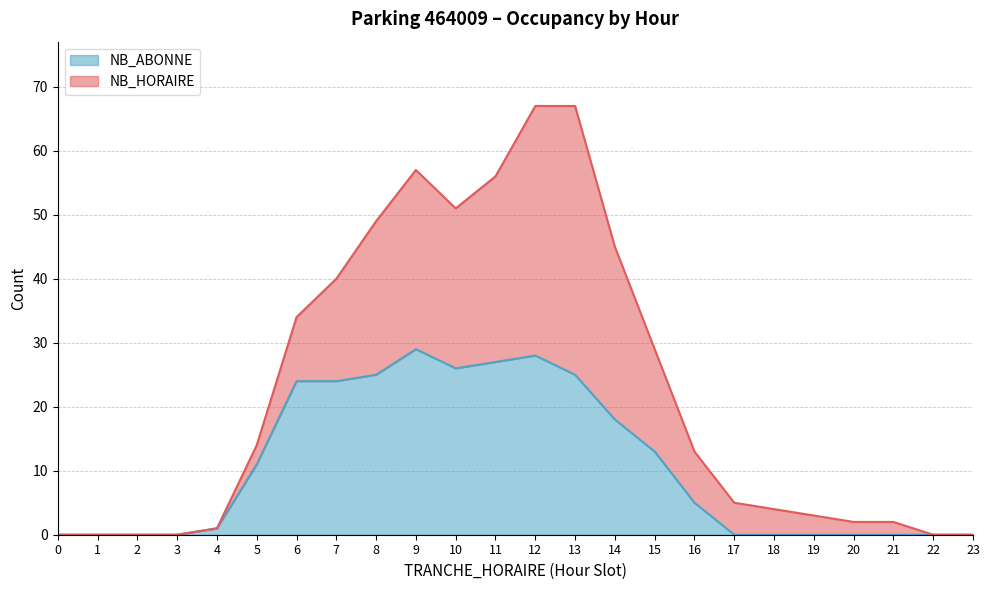

Where is the first local minimum?

10